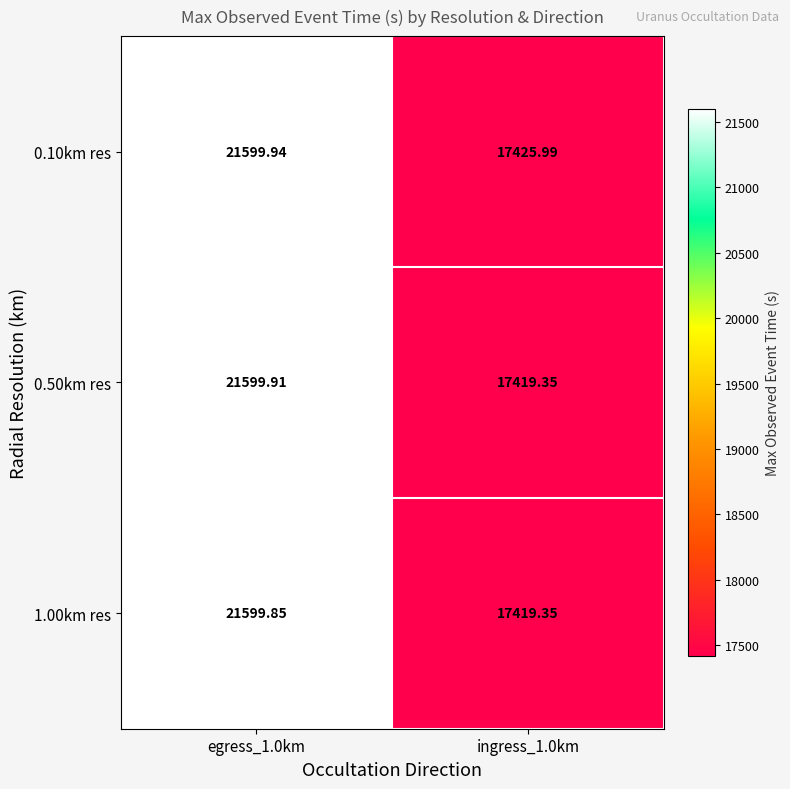

How many categories are shown in the chart?

2